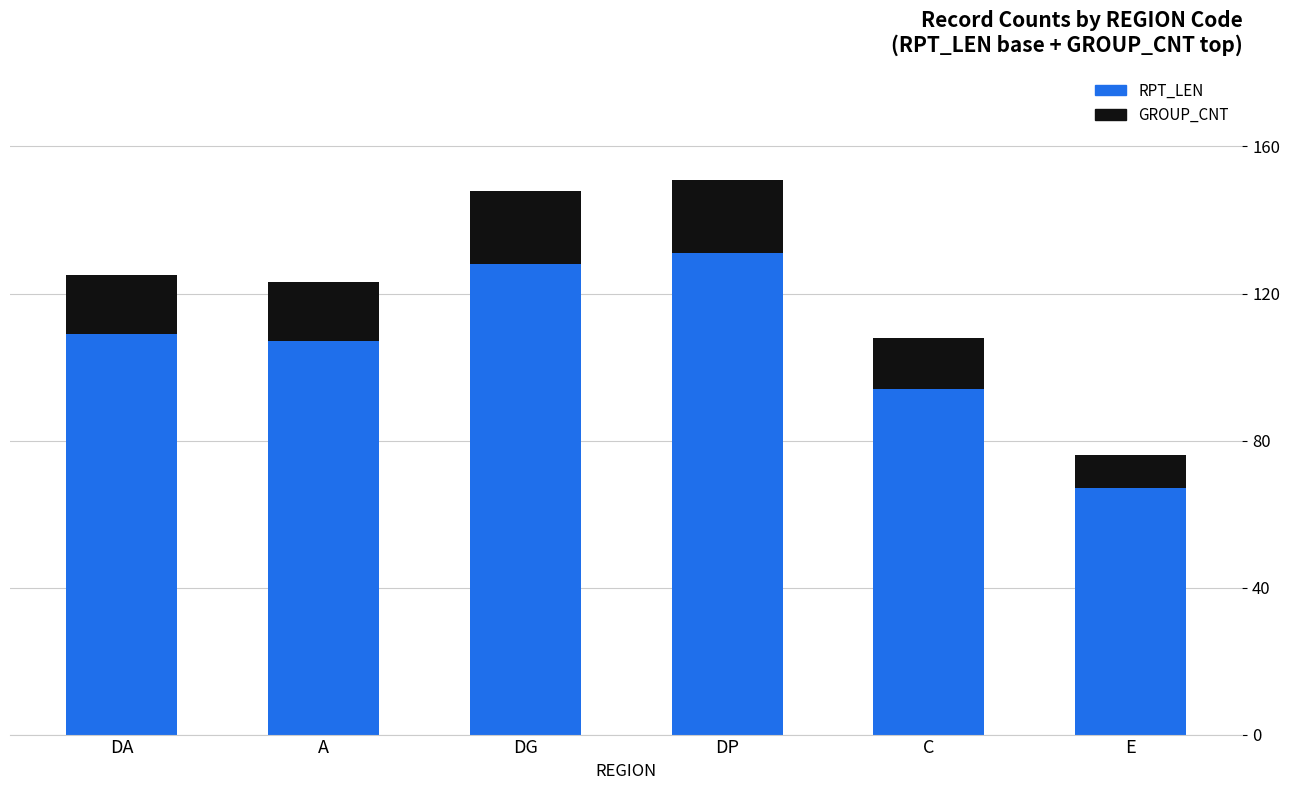

The RPT_LEN series shows 143 at C. True or false?

False